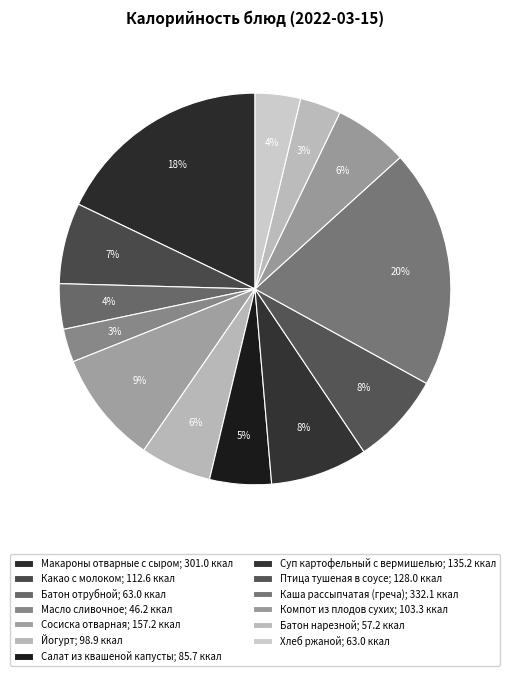

How many segments does this pie chart have?

13